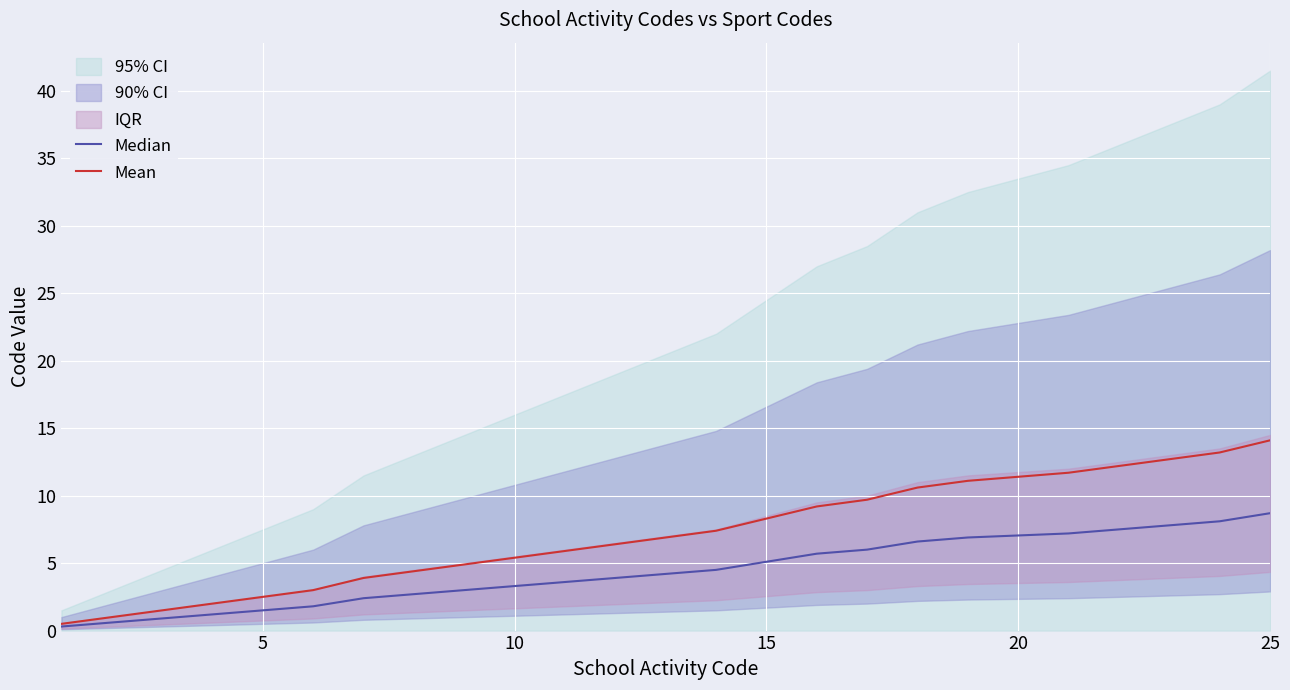

True or false: Mean has a value of 8.0 at 10.

False